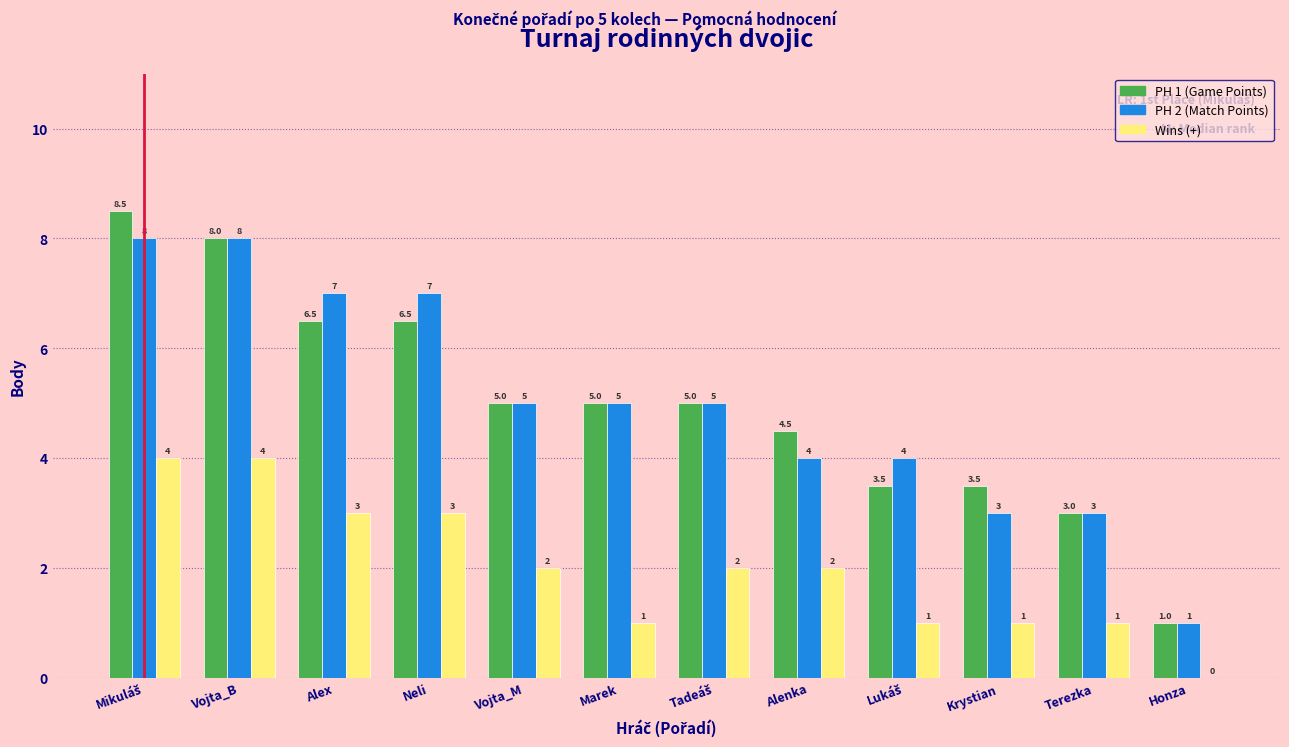

What is the approximate value of PH 1 (Game Points) at Vojta_B?

8.0